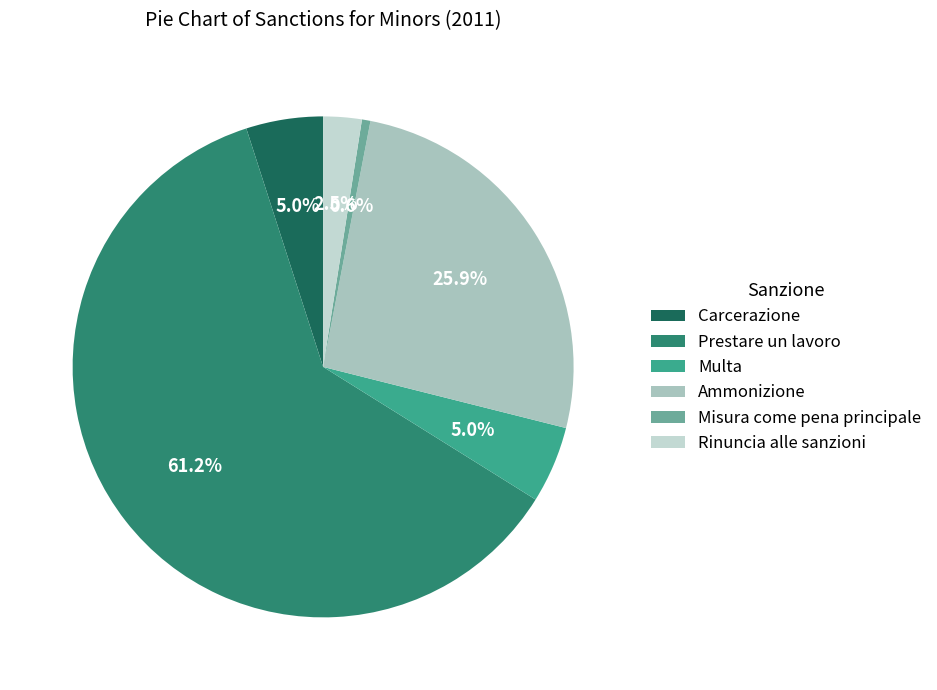

Is there a majority slice in this chart?

Yes